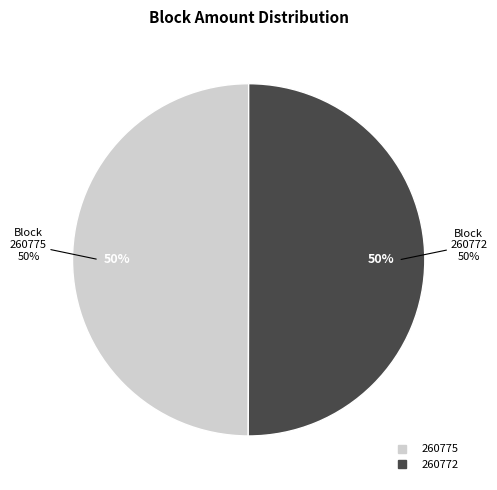

Which slice is the smallest?

260775